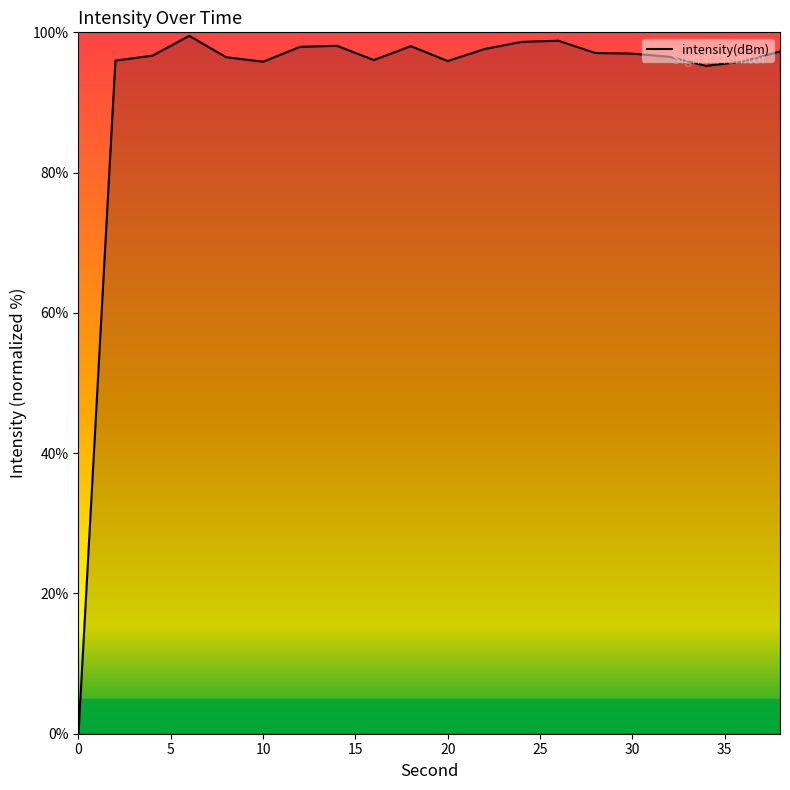

What is the maximum value shown in the chart?

99.5